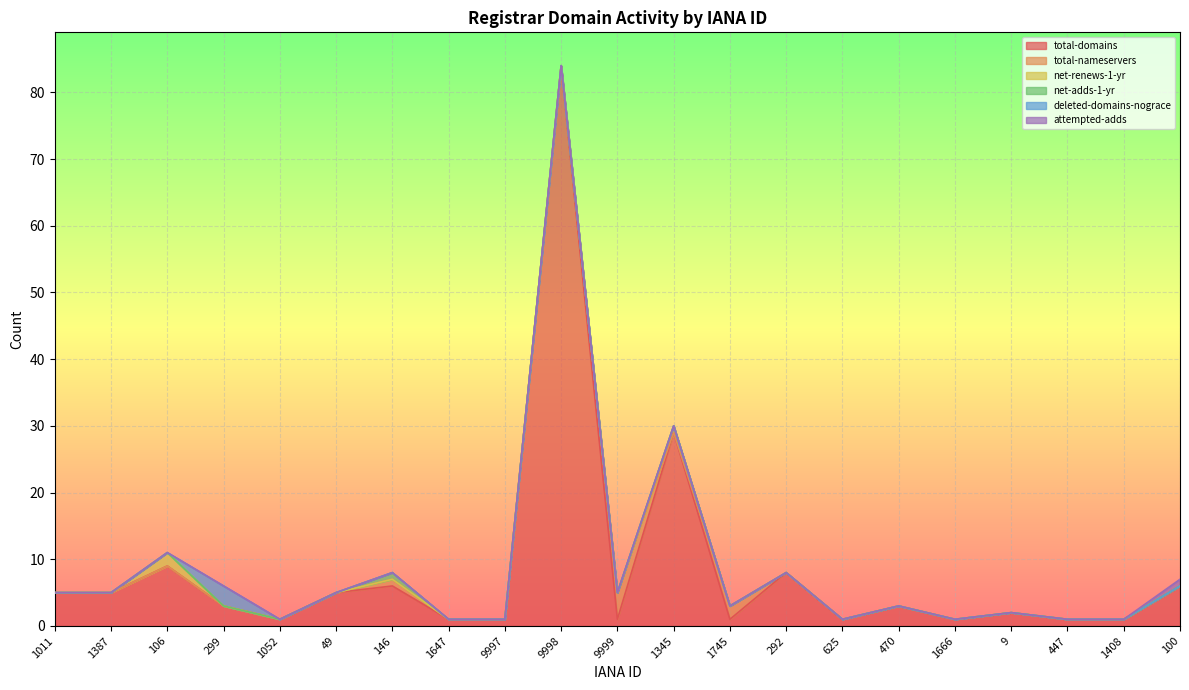

Is it true that deleted-domains-nograce equals 1 at 100?

False